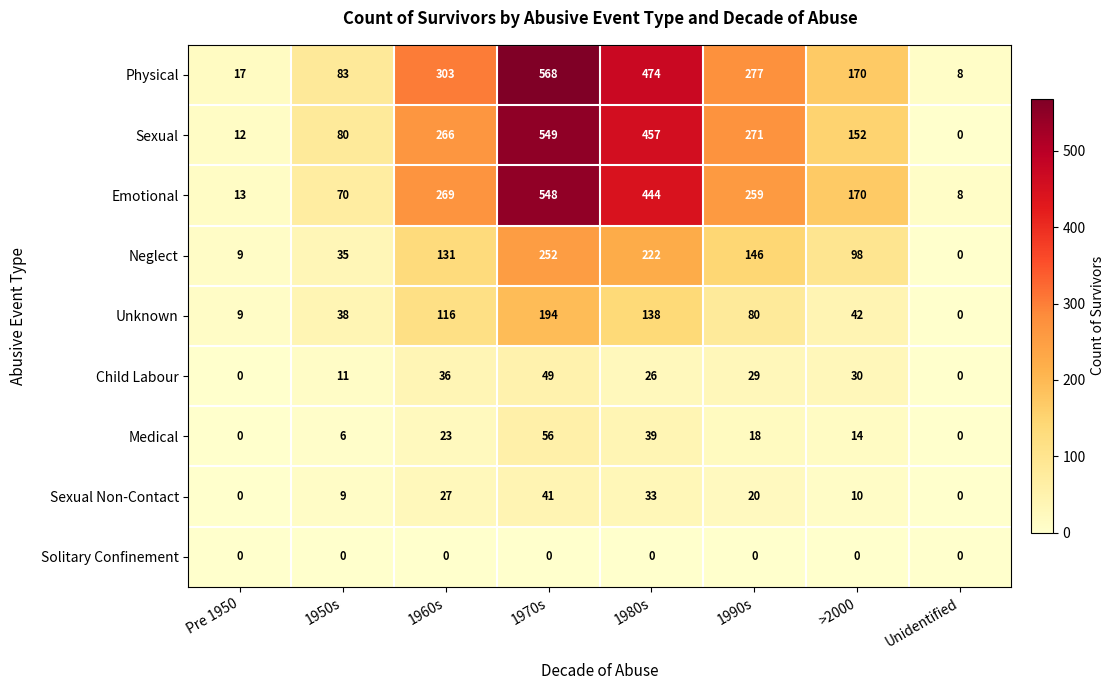

At how many categories does at least one series exceed 502?

1